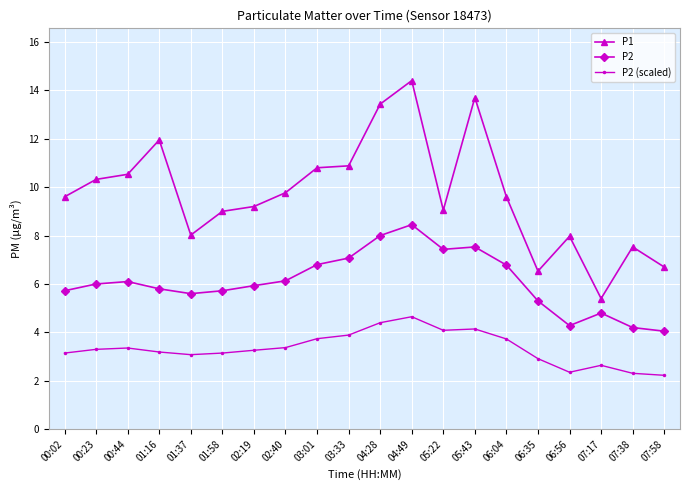

How many categories are shown in the chart?

20